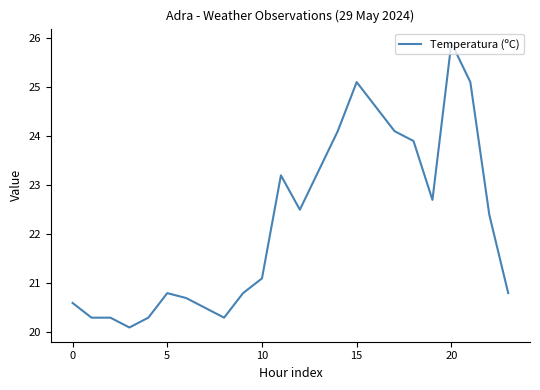

What is the difference between the maximum and minimum values?

5.8